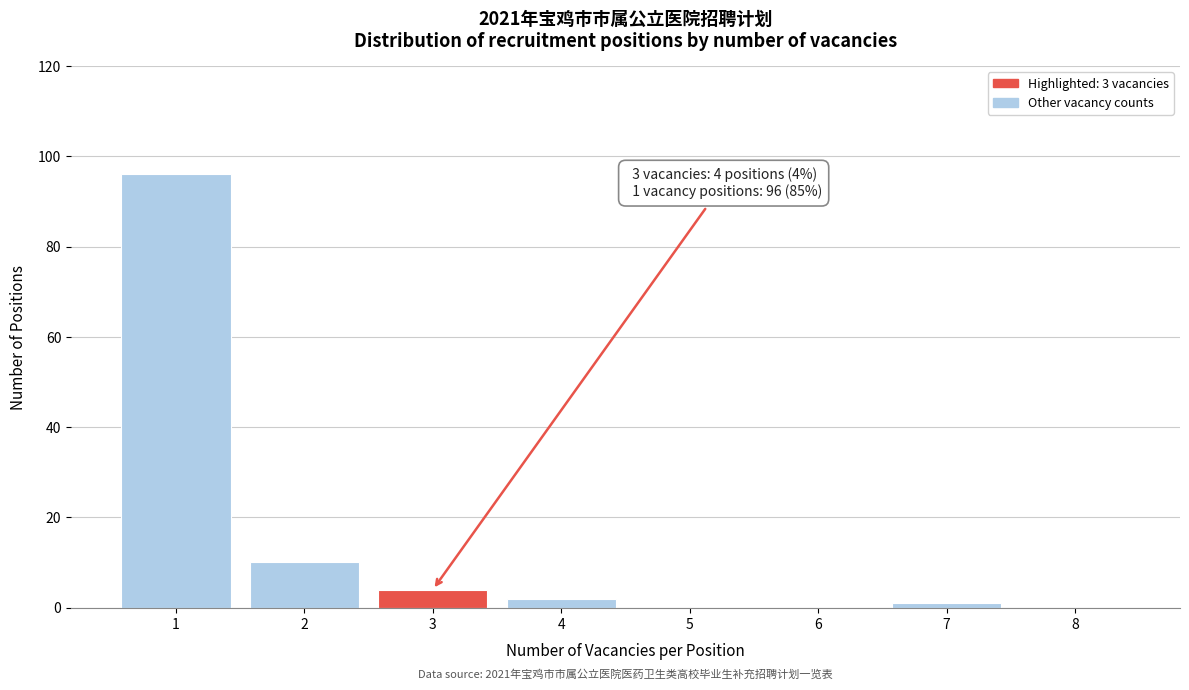

Which range on the x-axis has the tallest bar?

0.5 to 1.5